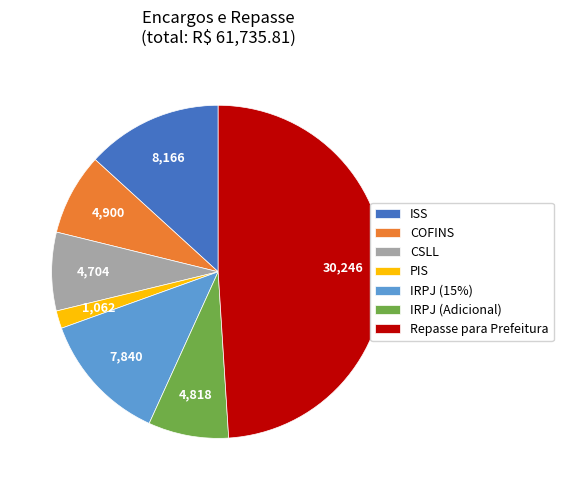

Is PIS the majority of the pie?

No